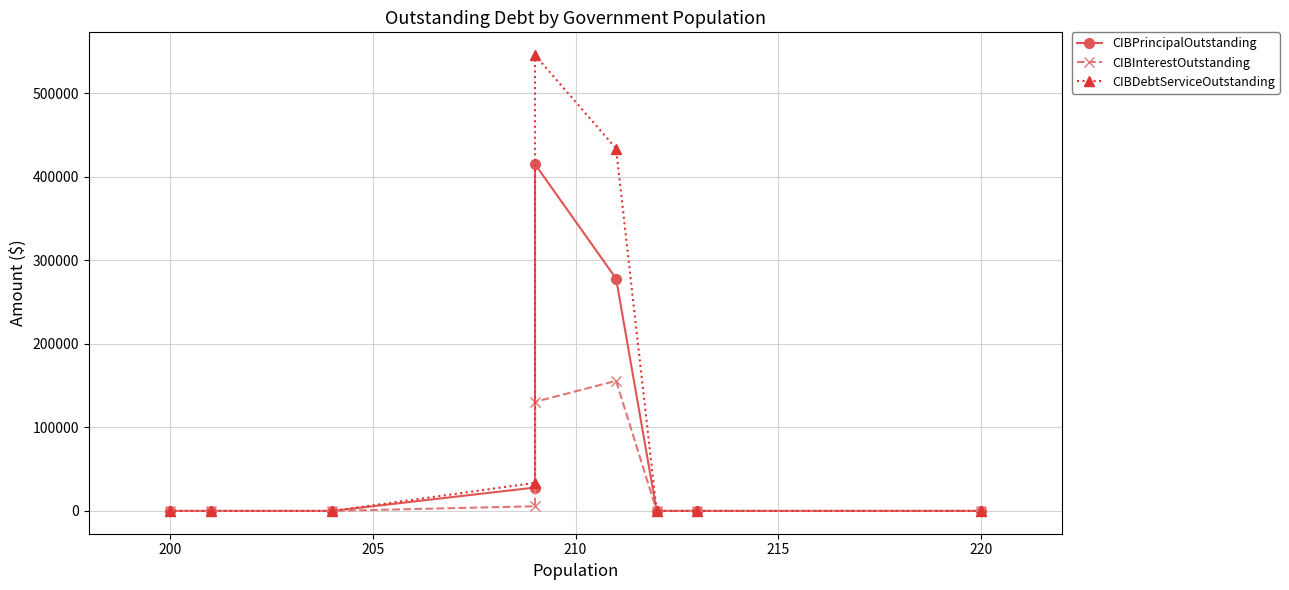

True or false: CIBDebtServiceOutstanding and CIBInterestOutstanding cross at least once.

False